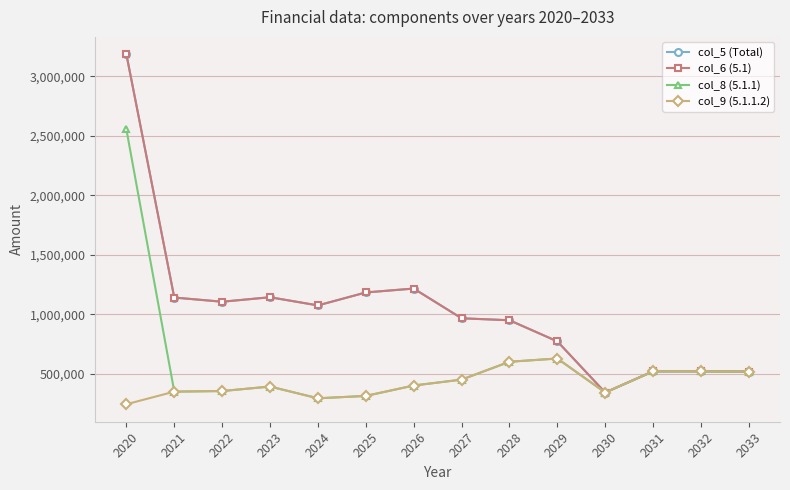

What is the difference between the maximum and minimum values in the col_5 (Total) series?

2839305